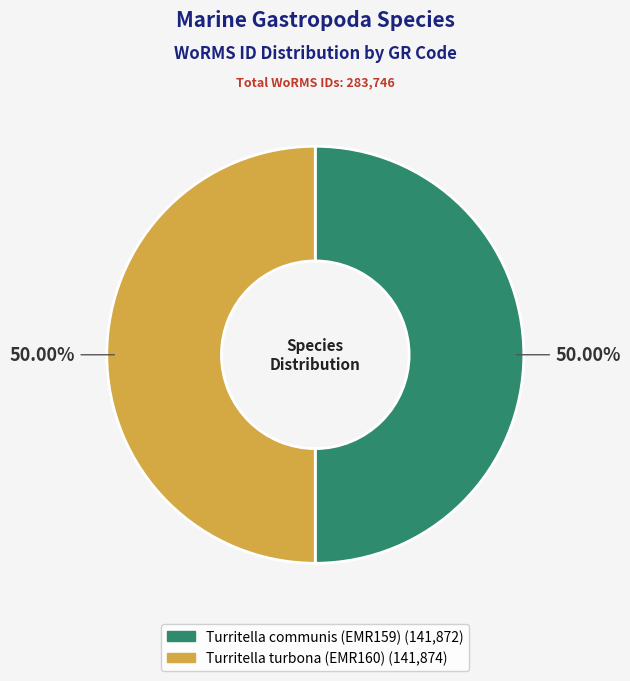

What is the ratio of the value at Turritella communis (EMR159) to the value at Turritella turbona (EMR160)?

1.0